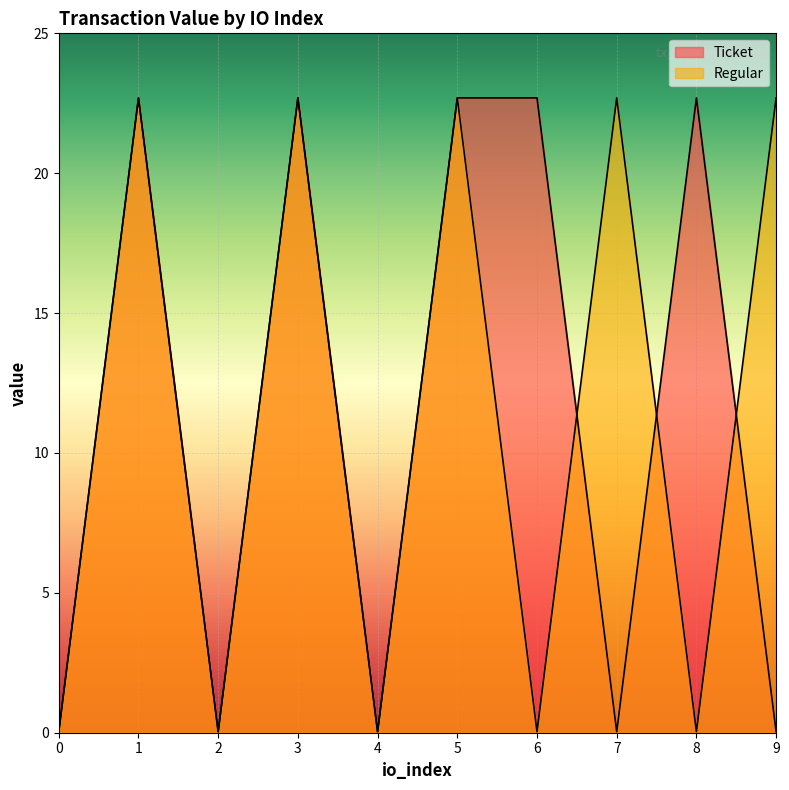

What is the sum of the Regular values at 1 and 9?

45.4